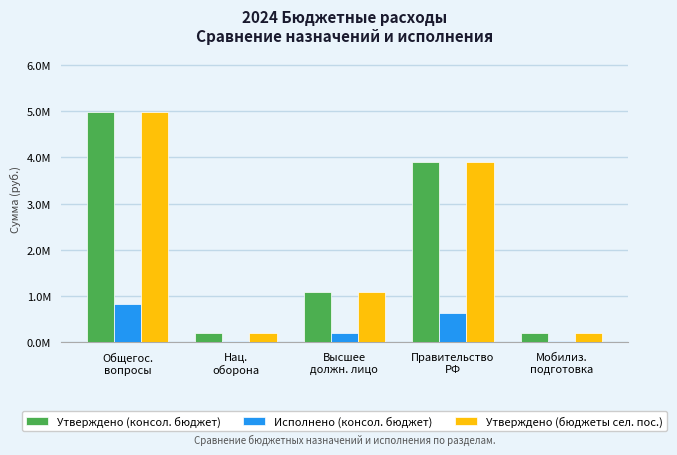

At which label is Утверждено (консол. бюджет) closest to 2589155?

Правительство
РФ